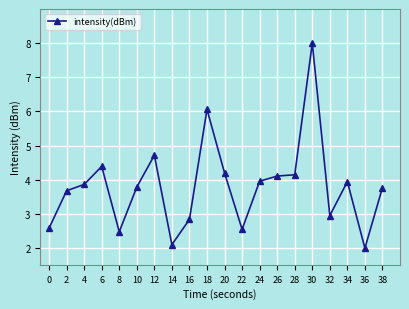

What is the difference between the second highest and second lowest values?

4.0